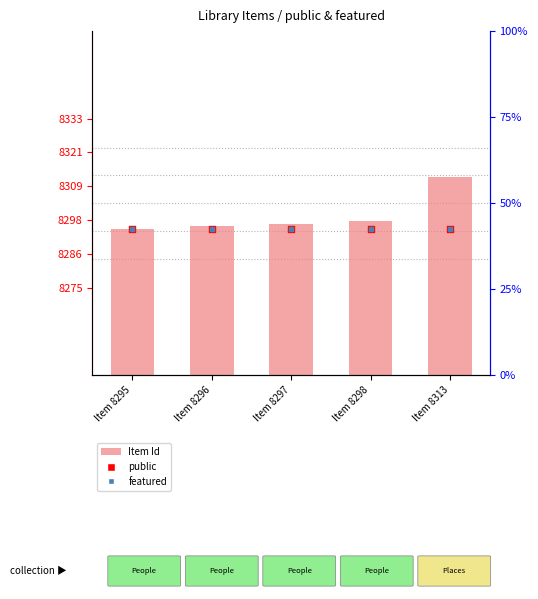

Which series reaches the maximum Y coordinate?

Item Id